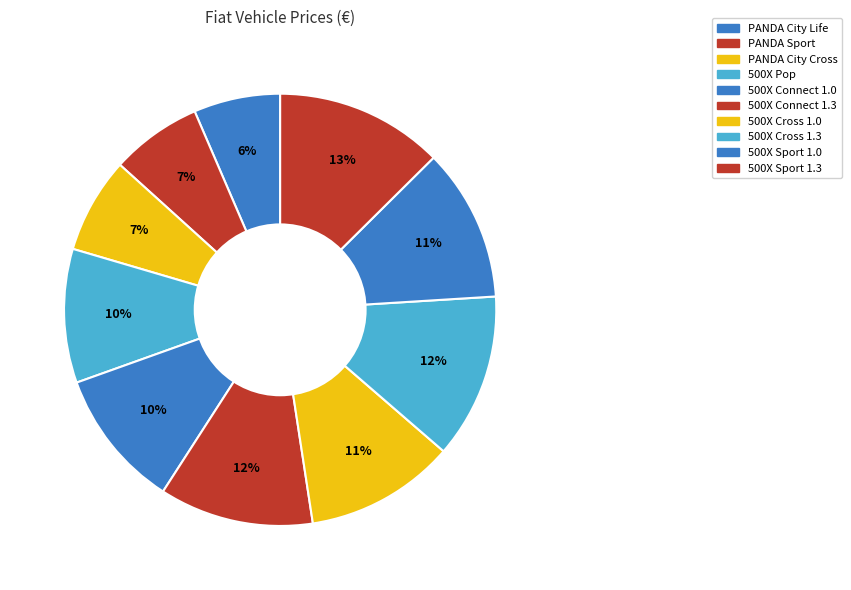

How many slices are in this pie chart?

10